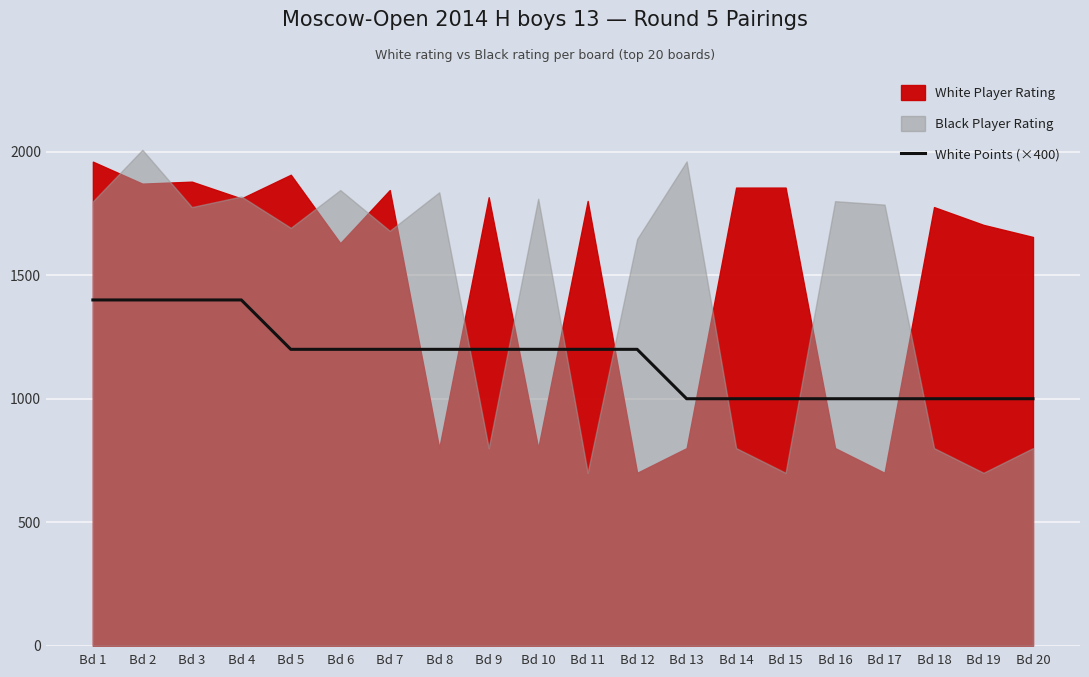

What is the value of the 19th point from the left?

1000